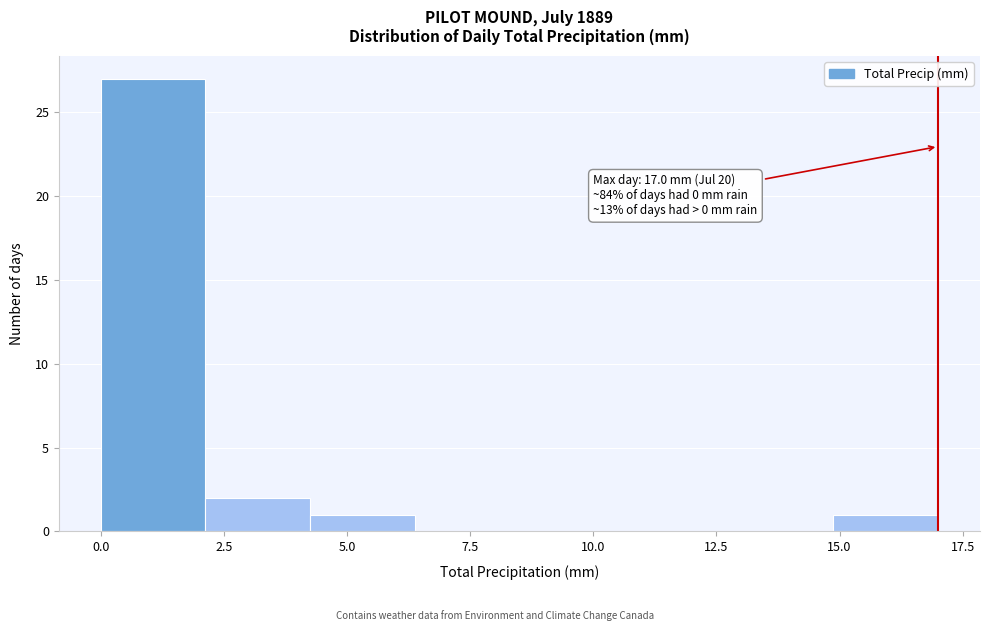

Over which range of the x-axis is the bar tallest?

0.0 to 2.0